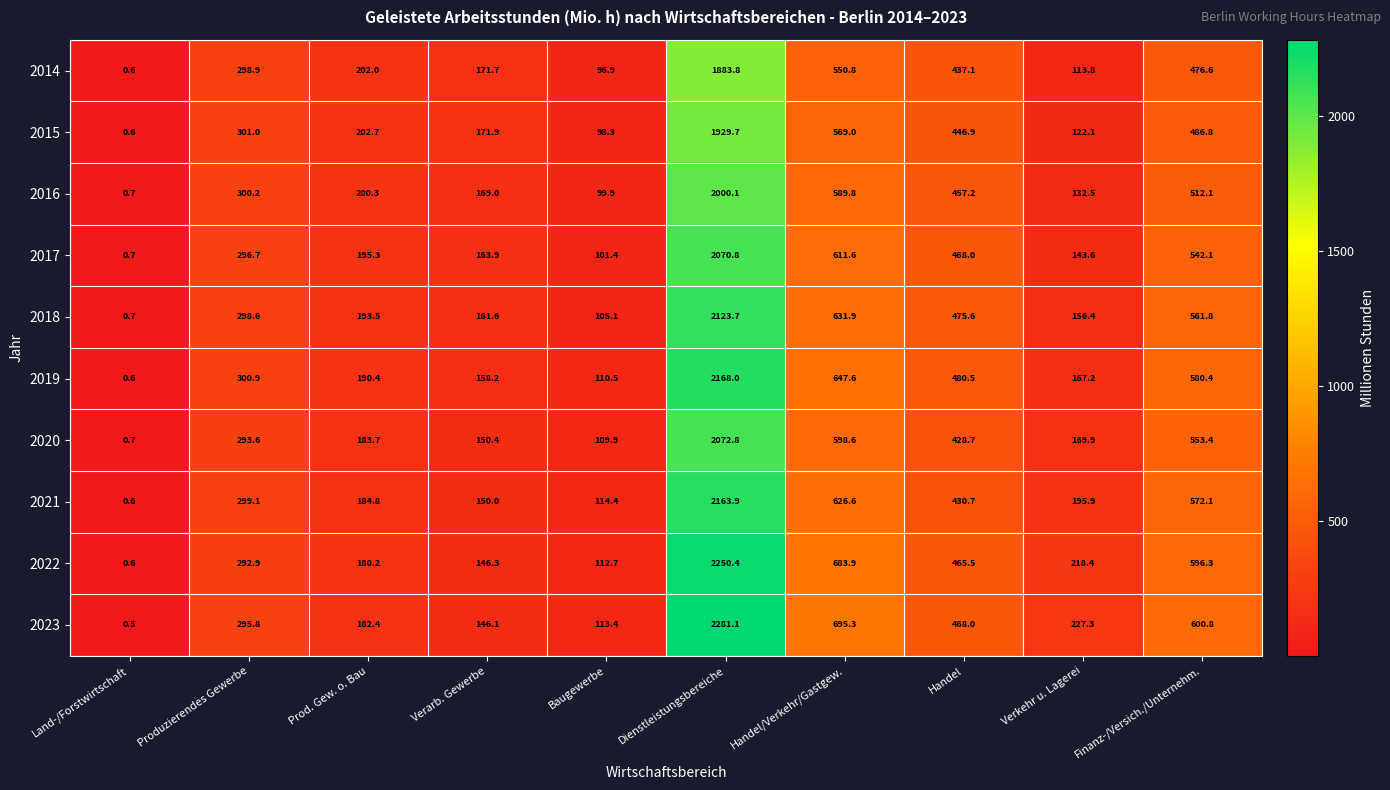

What is the spread (max minus min) of values at Verkehr u. Lagerei?

113.5